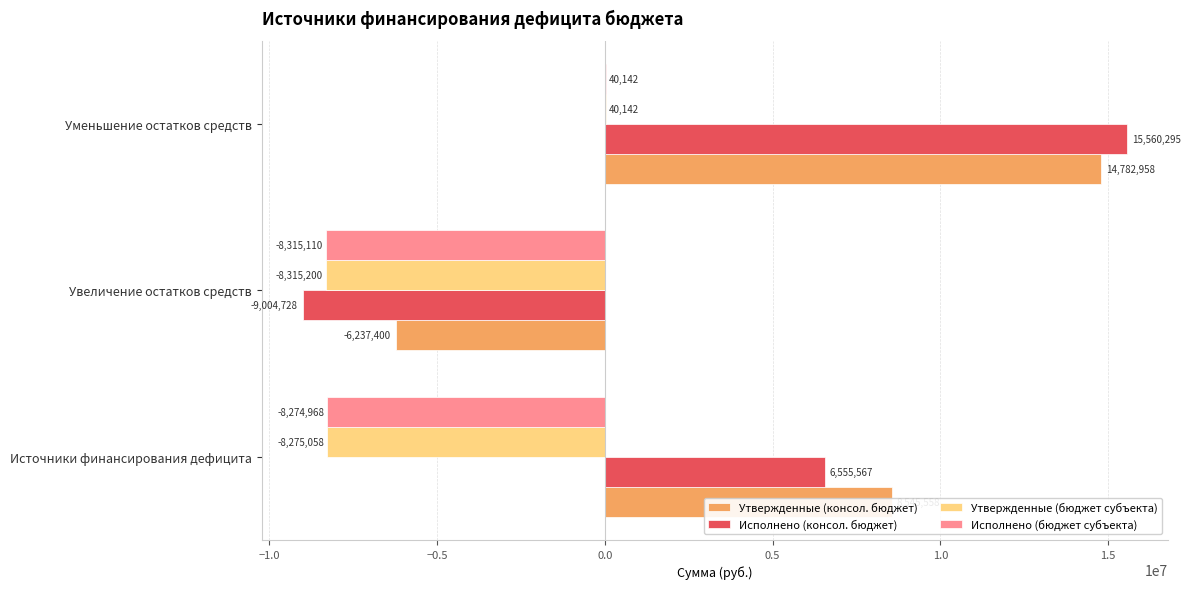

How many data points does each series have?

3